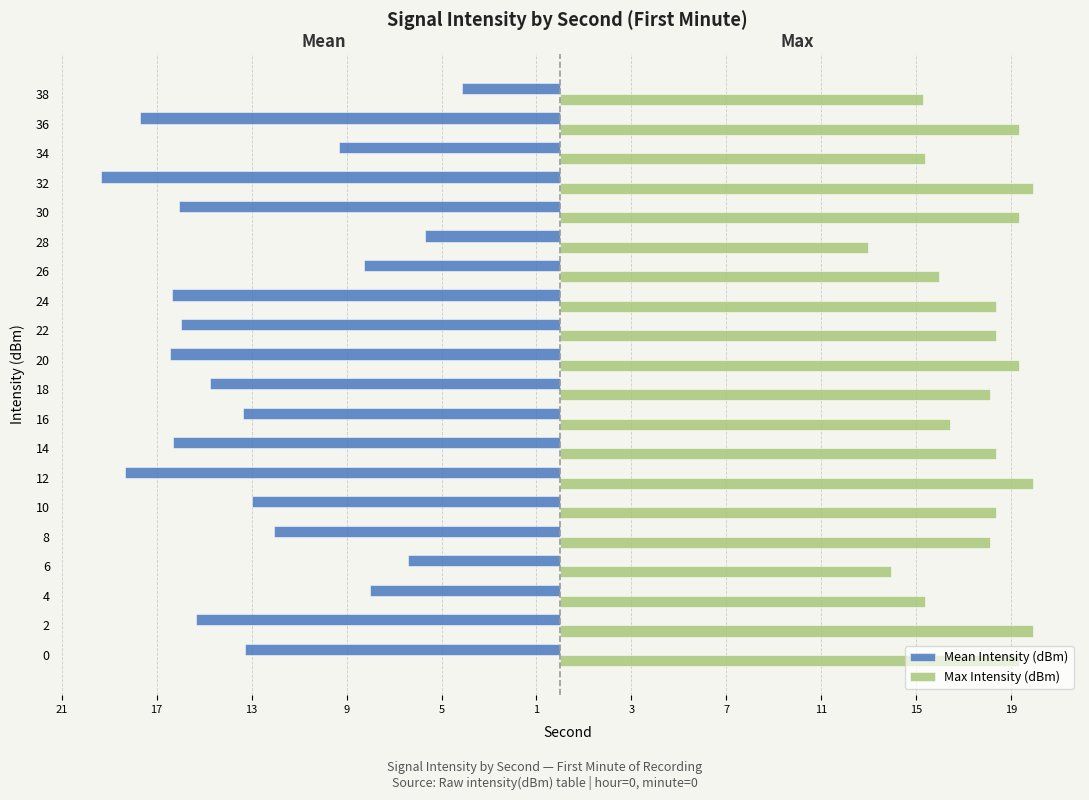

What are all the series names shown in the legend?

Mean Intensity (dBm), Max Intensity (dBm)